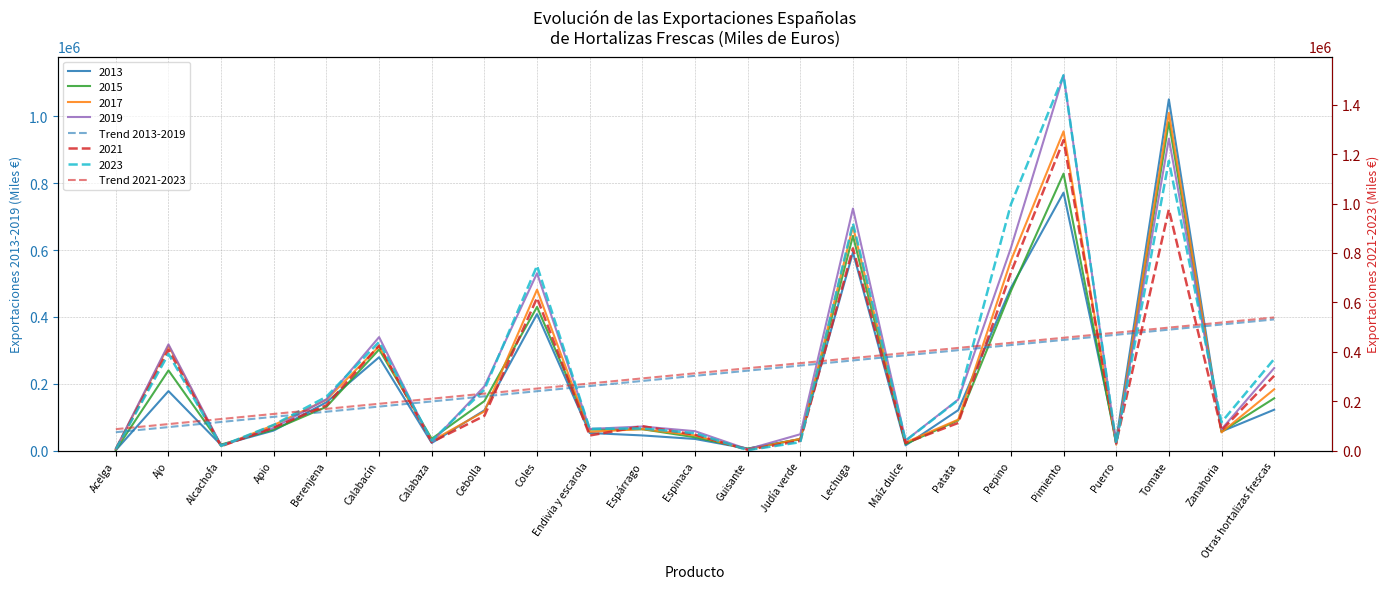

Which has a higher value, Apio or Otras hortalizas frescas?

Otras hortalizas frescas